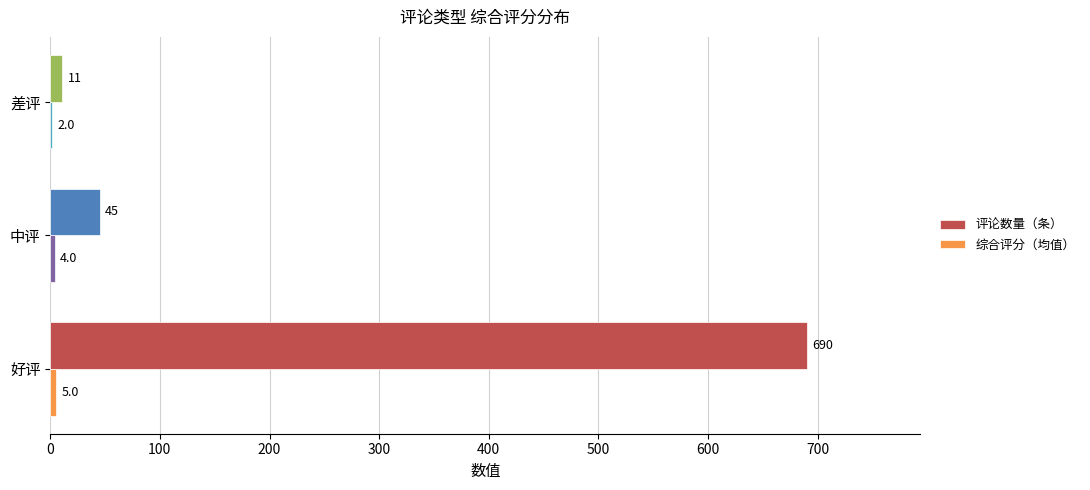

True or false: 评论数量（条） has a value of 11 at 差评.

True